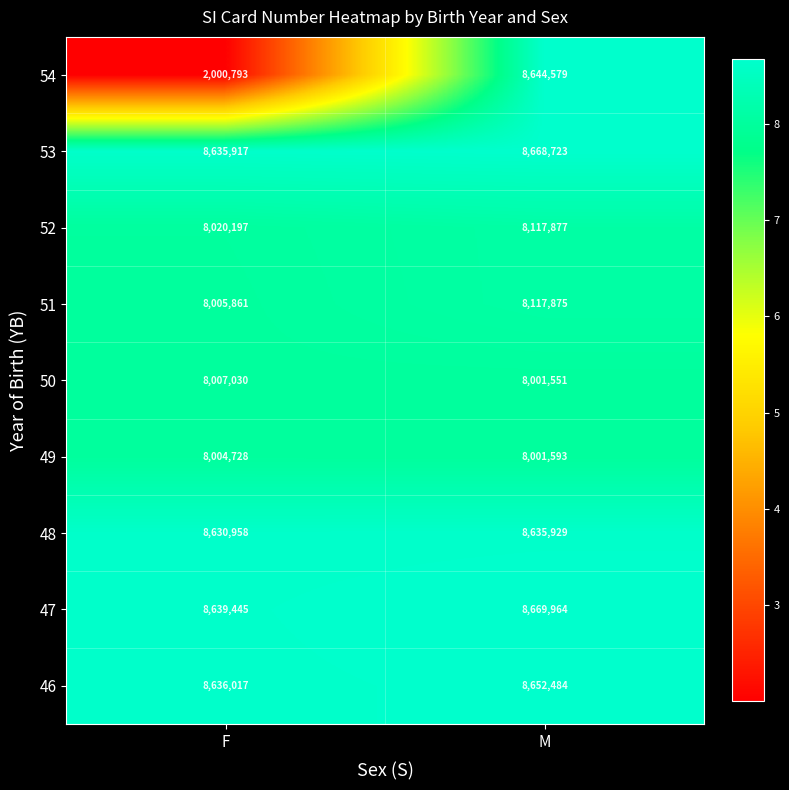

Reading left to right, what are all the values shown in this chart?

54: F=2000793	M=8644579
53: F=8635917	M=8668723
52: F=8020197	M=8117877
51: F=8005861	M=8117875
50: F=8007030	M=8001551
49: F=8004728	M=8001593
48: F=8630958	M=8635929
47: F=8639445	M=8669964
46: F=8636017	M=8652484